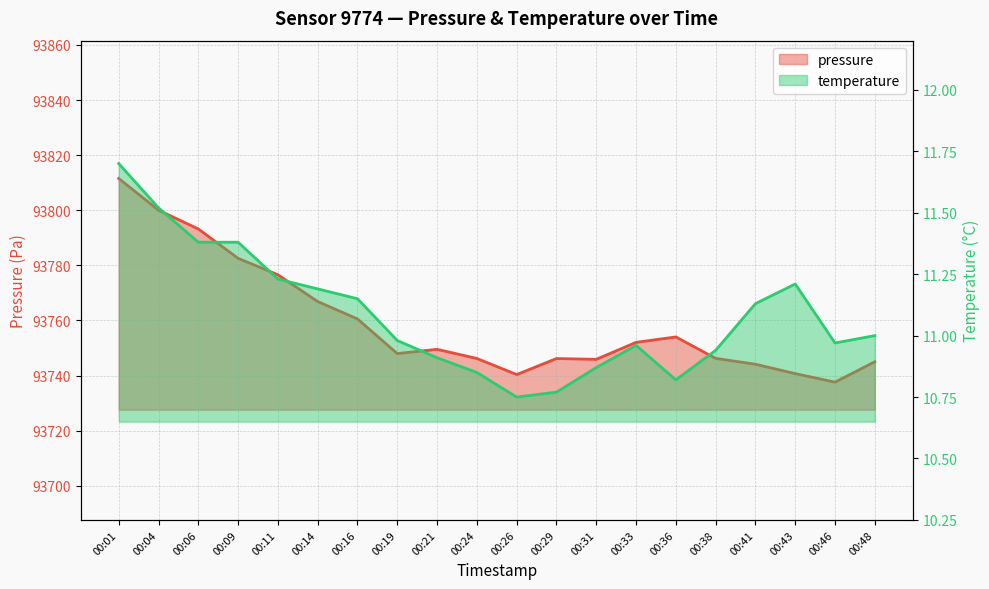

Which series has the largest total across all categories?

pressure